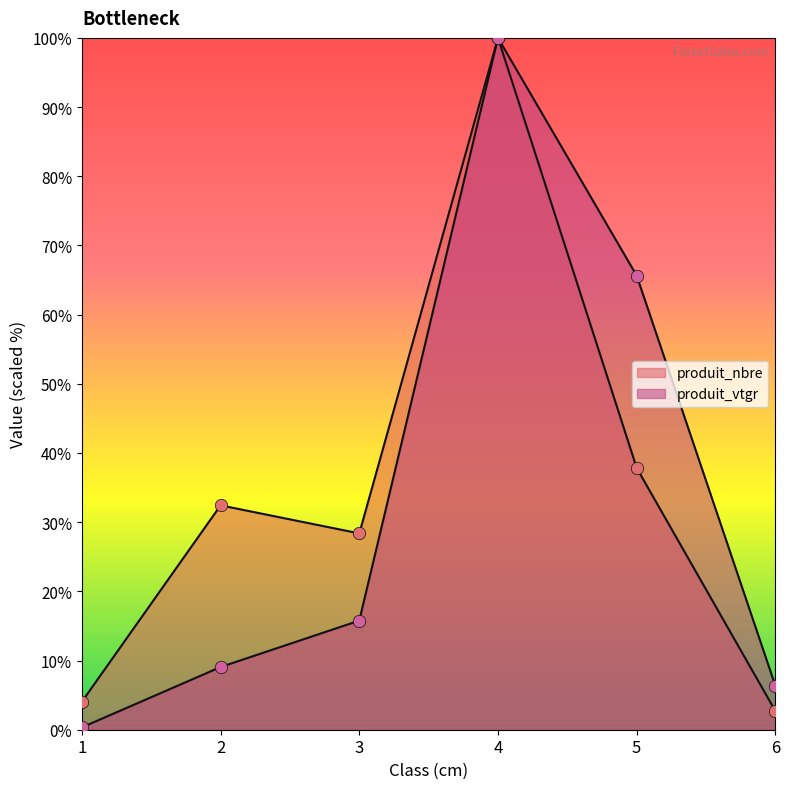

What is the total value across all series at 1?

4.4